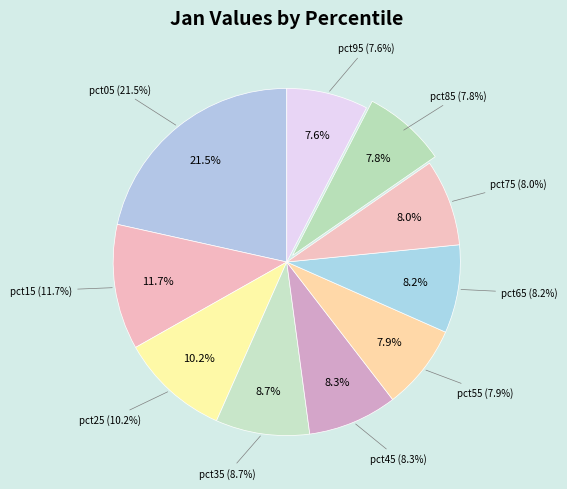

Between pct45 and pct65, which is larger?

pct45